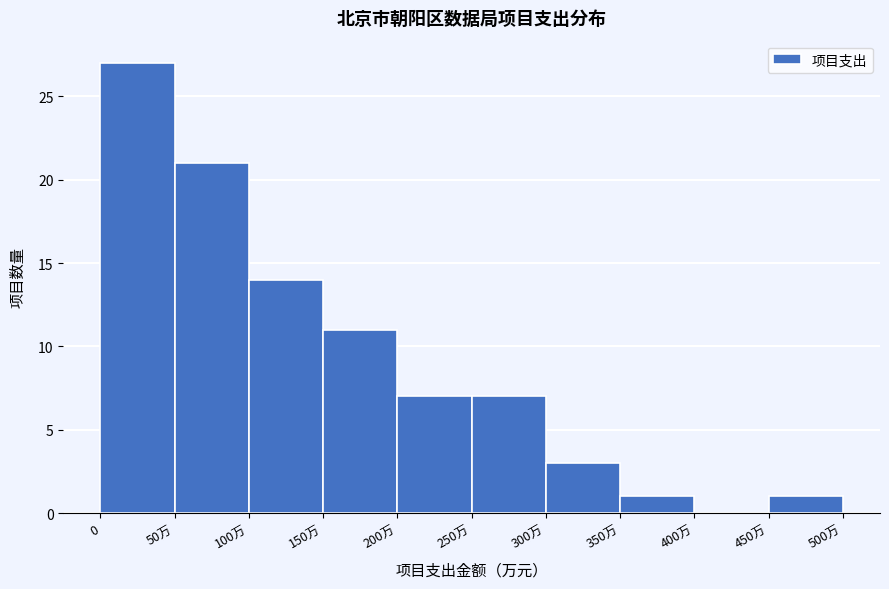

Reading left to right, extract all data points from this chart.

0=27	50万=21	100万=14	150万=11	200万=7	250万=7	300万=3	350万=1	400万=0	450万=1